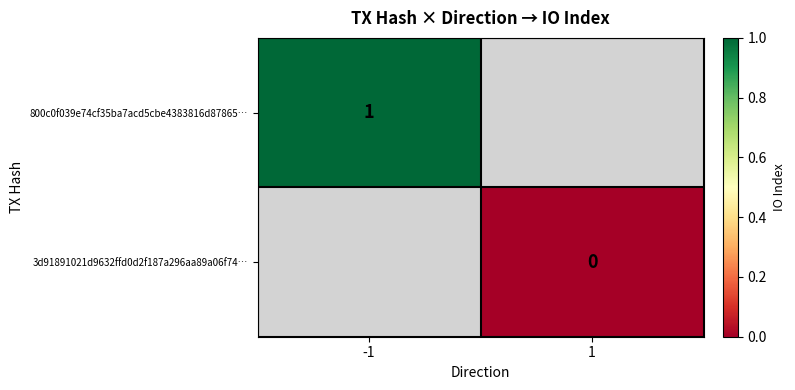

Is the value of 800c0f039e74cf35ba7acd5cbe4383816d87865… at -1 greater than the value of 3d91891021d9632ffd0d2f187a296aa89a06f74… at 1?

Yes